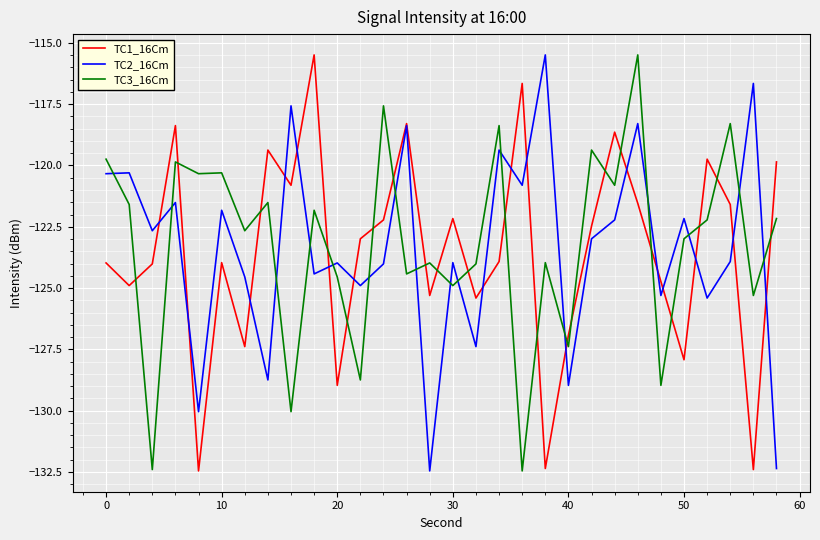

Which series ends up on top after the final intersection of TC1_16Cm and TC3_16Cm?

TC1_16Cm